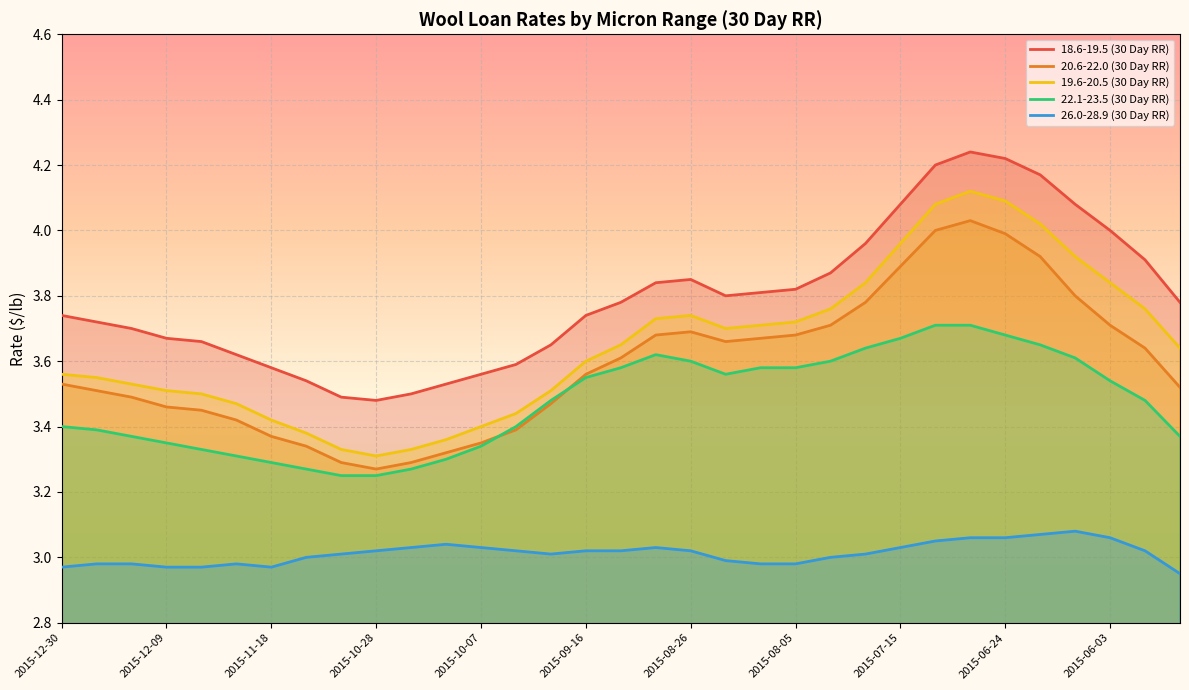

True or false: 20.6-22.0 (30 Day RR) and 19.6-20.5 (30 Day RR) cross at least once.

False